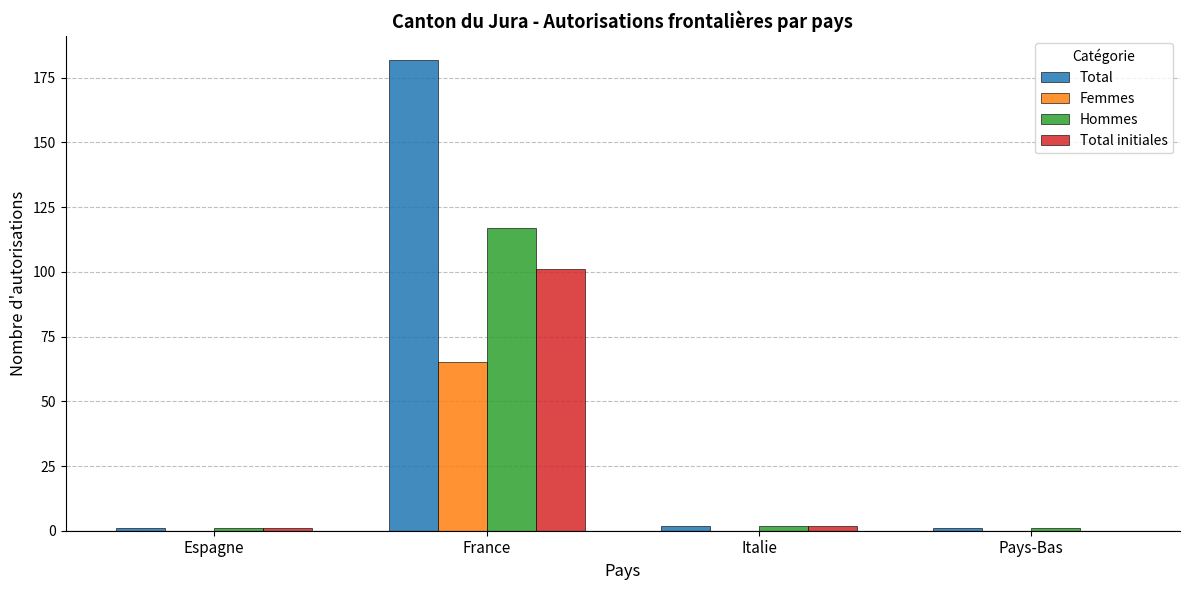

True or false: Total initiales has a value of 101 at France.

True